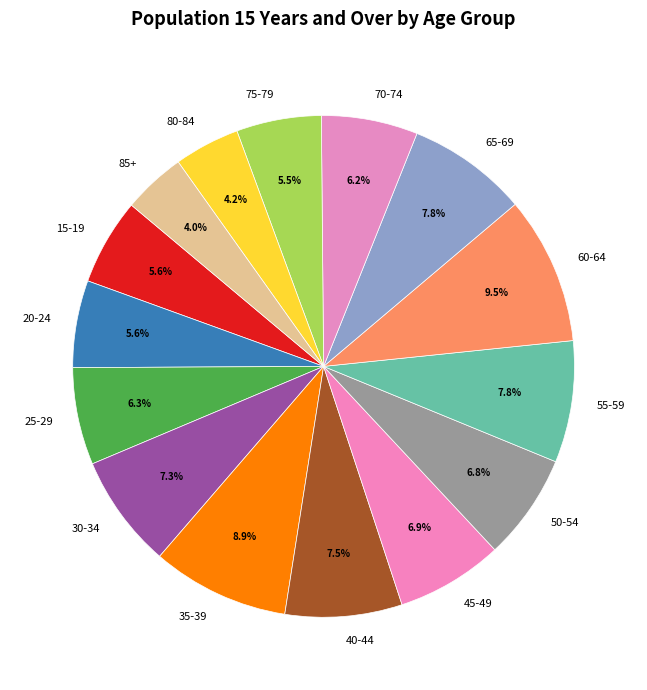

Do 50-54 and 35-39 together represent more than half of the pie?

No